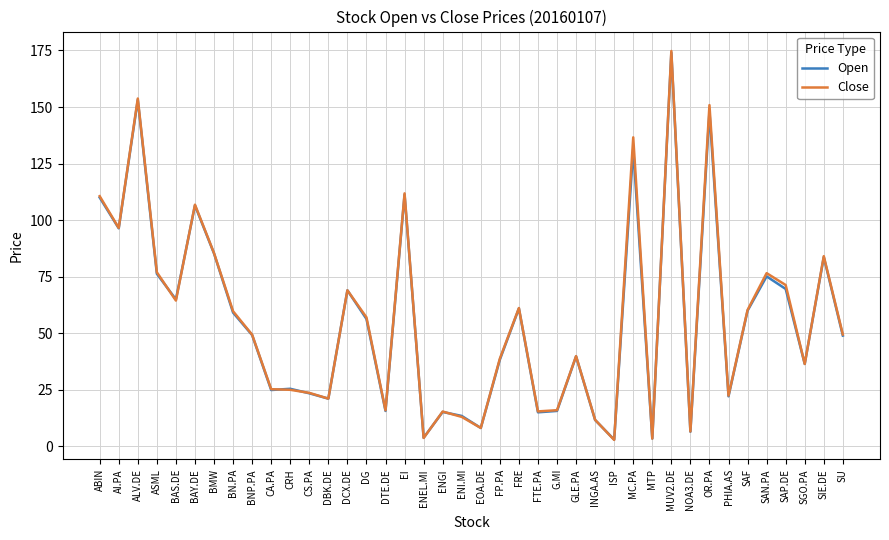

Is this an area chart (filled region under the line)?

No